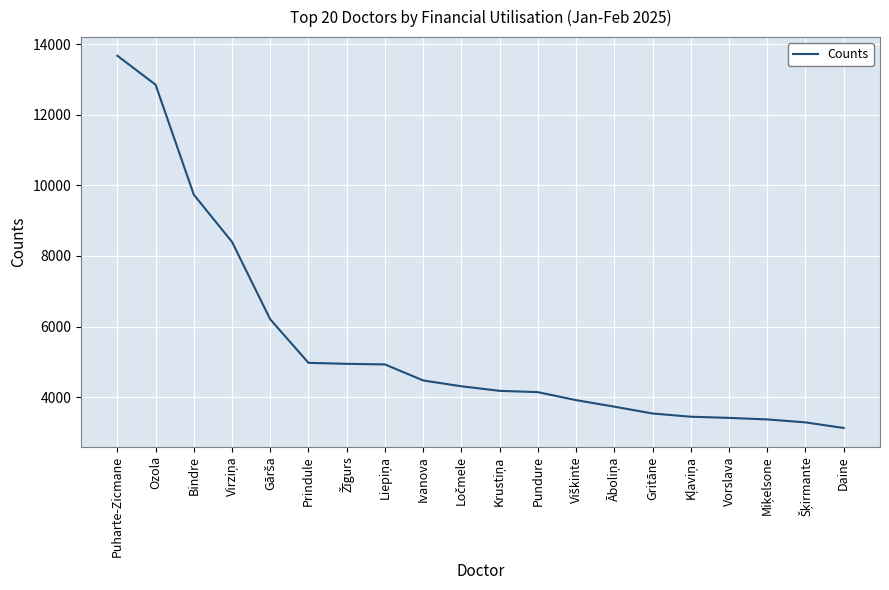

What is the difference between the maximum and minimum values?

10548.0